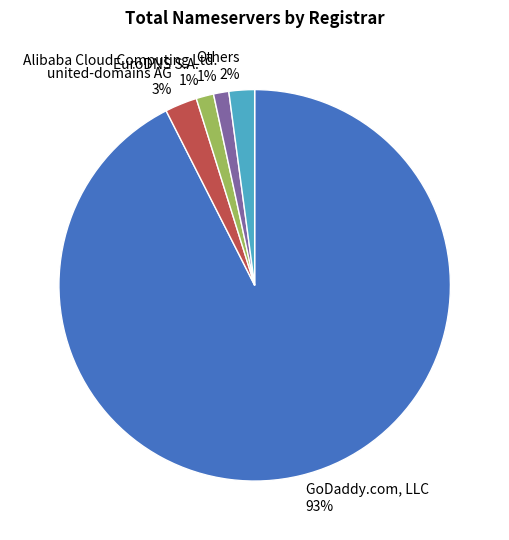

What is the largest slice in the pie chart?

GoDaddy.com, LLC